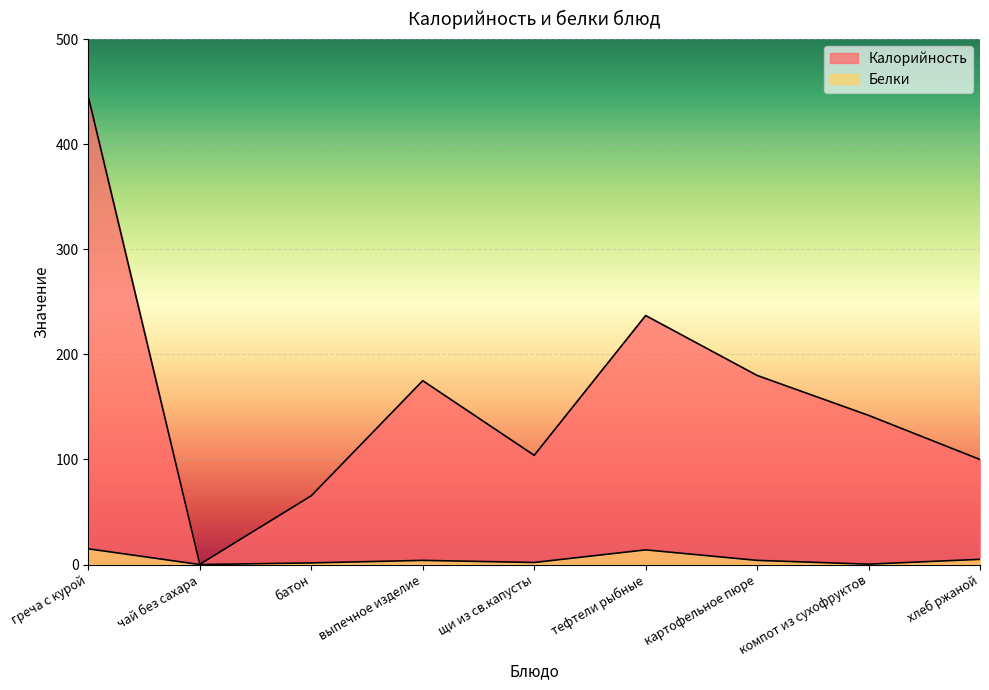

What position from the right is картофельное пюре?

3